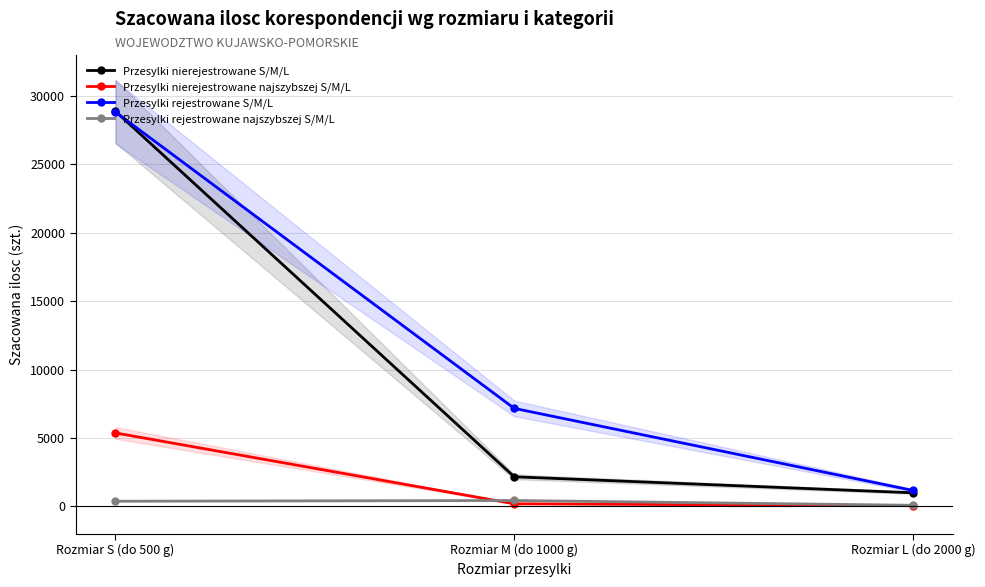

Reading left to right, what are all the values shown in this chart?

Przesylki nierejestrowane S/M/L: Rozmiar S (do 500 g)=28888.8	Rozmiar M (do 1000 g)=2165.0	Rozmiar L (do 2000 g)=995.6
Przesylki nierejestrowane najszybszej S/M/L: Rozmiar S (do 500 g)=5371.6	Rozmiar M (do 1000 g)=191.1	Rozmiar L (do 2000 g)=55.4
Przesylki rejestrowane S/M/L: Rozmiar S (do 500 g)=28829.4	Rozmiar M (do 1000 g)=7167.1	Rozmiar L (do 2000 g)=1166.1
Przesylki rejestrowane najszybszej S/M/L: Rozmiar S (do 500 g)=378.9	Rozmiar M (do 1000 g)=432.9	Rozmiar L (do 2000 g)=81.0